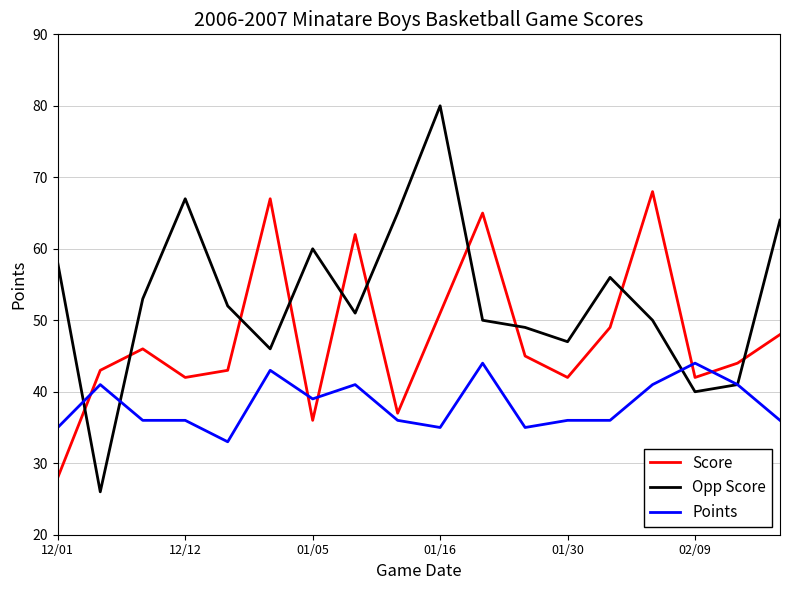

List the series in order of their peak value, highest first.

Opp Score, Score, Points